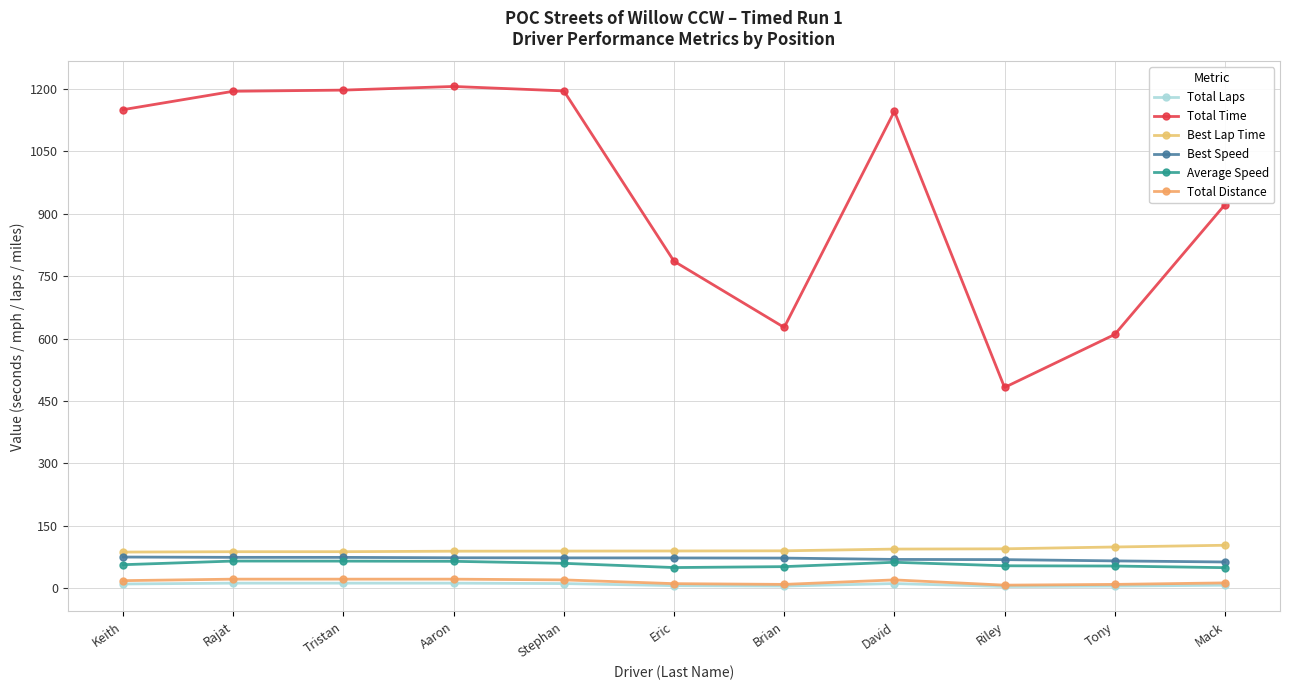

At which label is Total Time closest to 844?

Eric